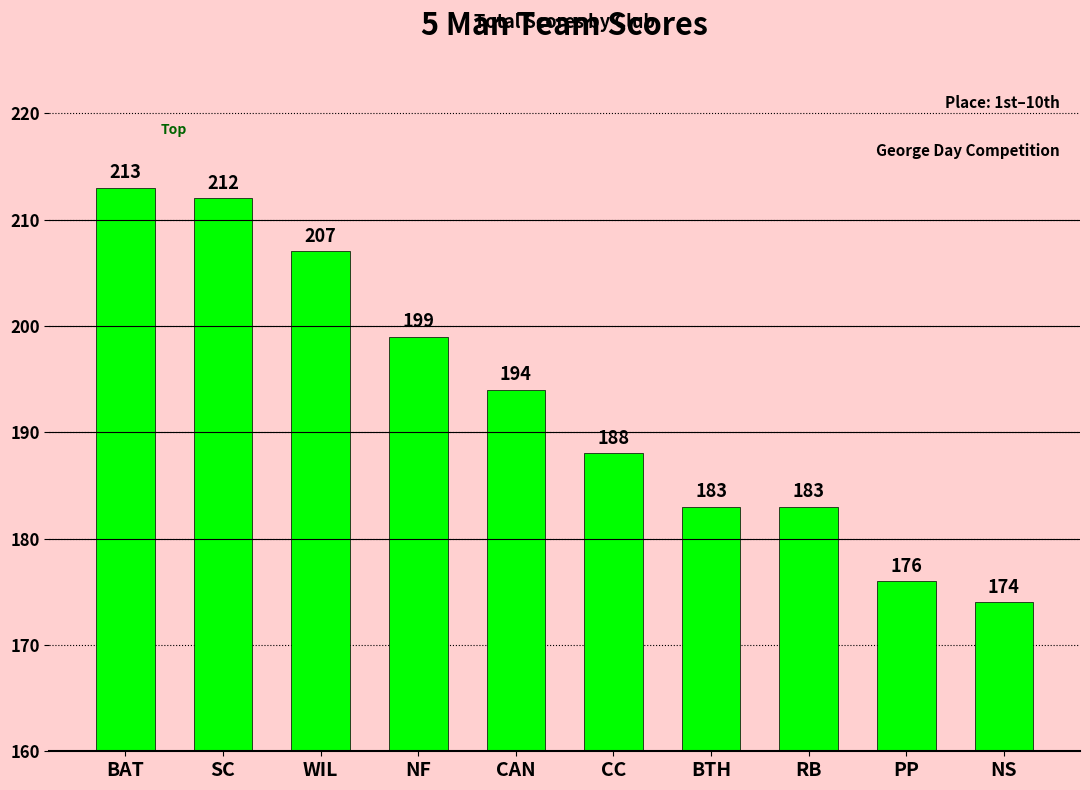

Which label corresponds to the largest value in the chart?

BAT